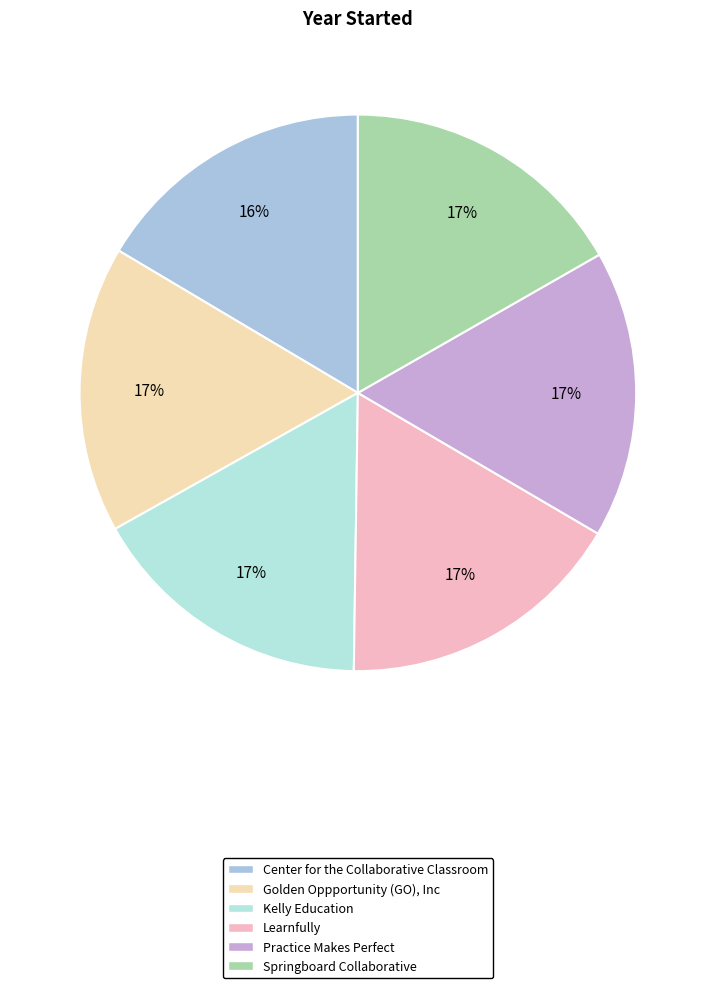

How many slices are in this pie chart?

6